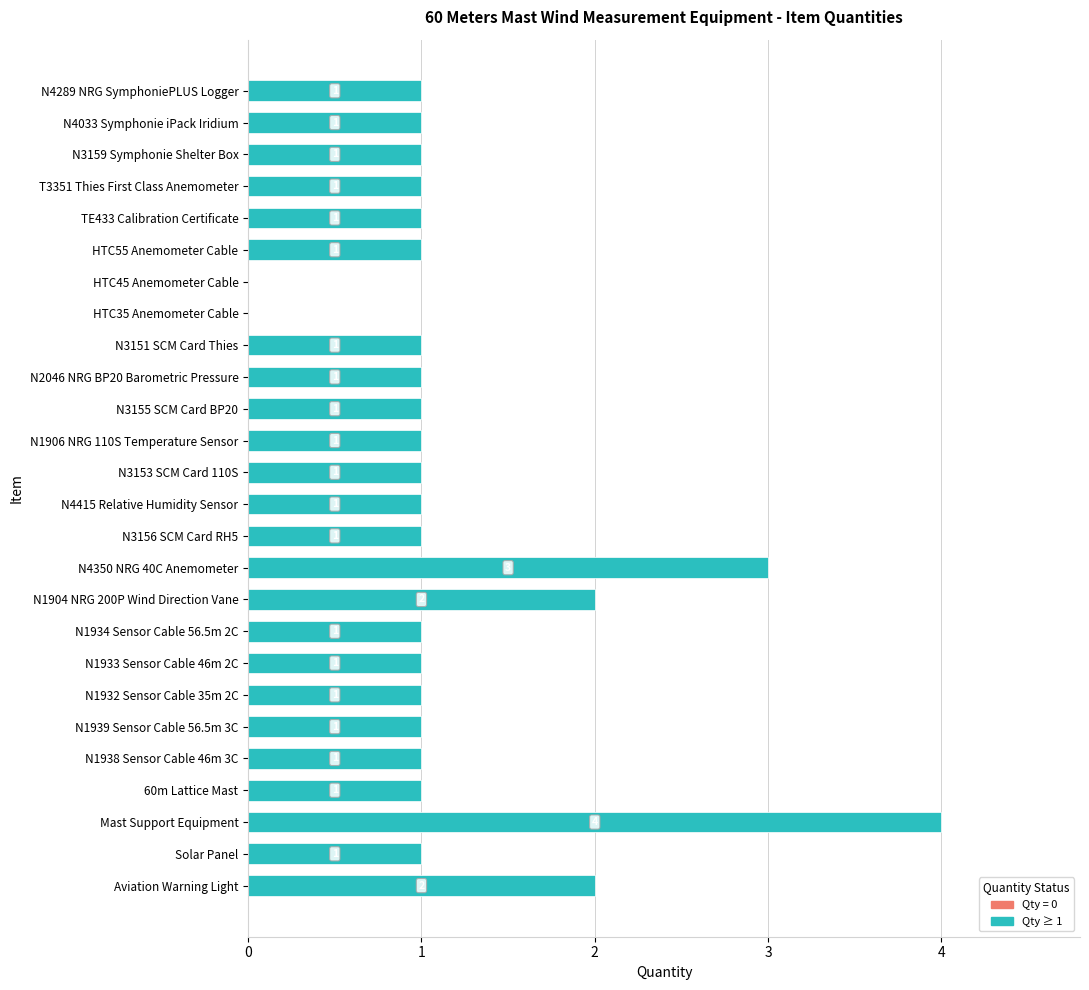

Is it true that the value at TE433 Calibration Certificate is 2?

False